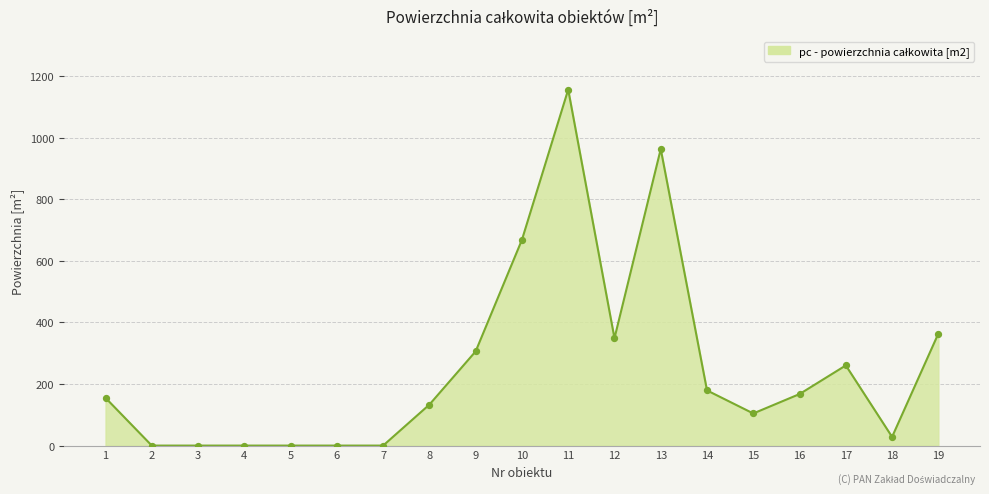

What is the change in value from 6 to 11?

+1156.4